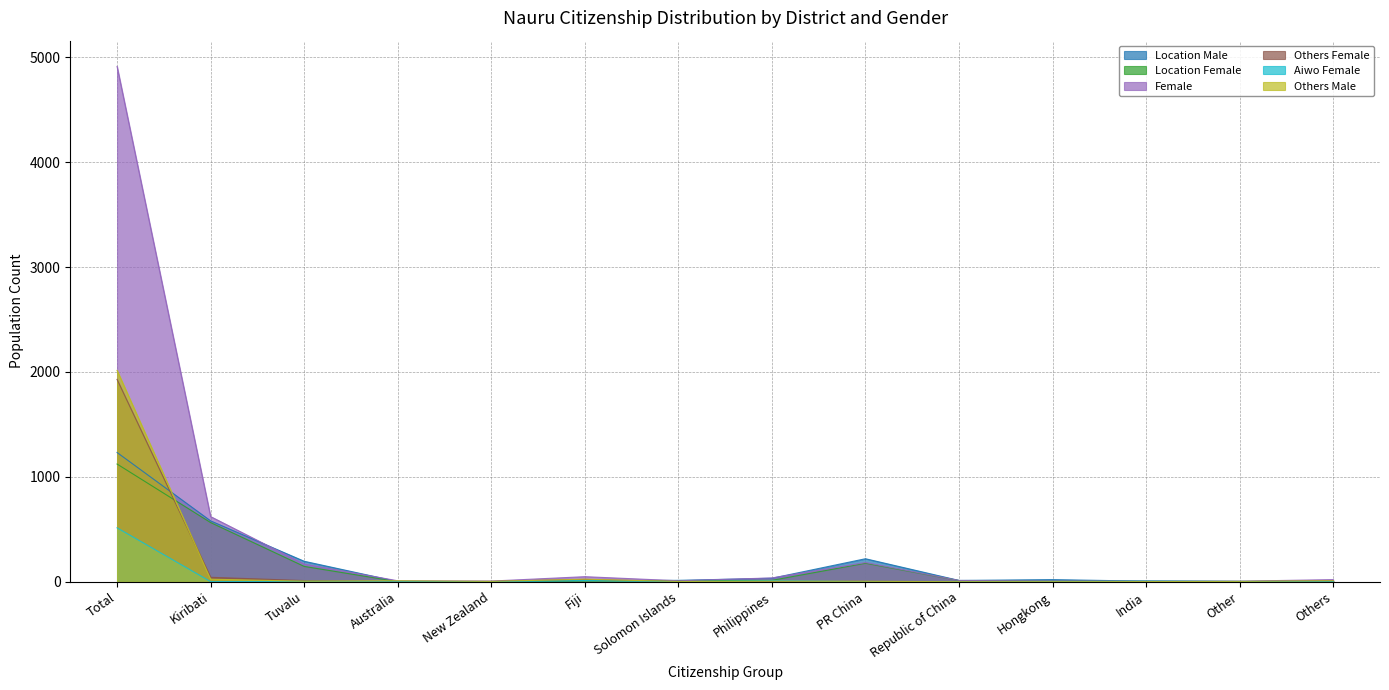

What is the maximum value shown in the chart?

4913